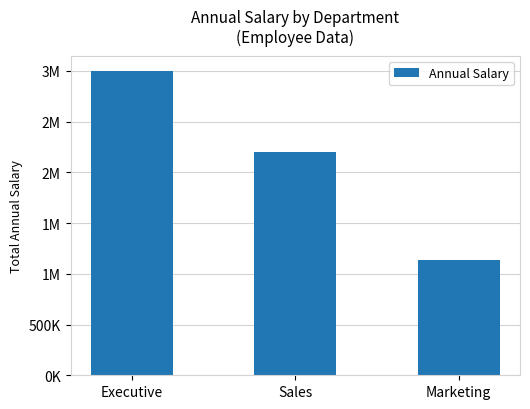

Reading right to left, what are all the values shown in this chart?

Marketing=1140000	Sales=2200000	Executive=3000000